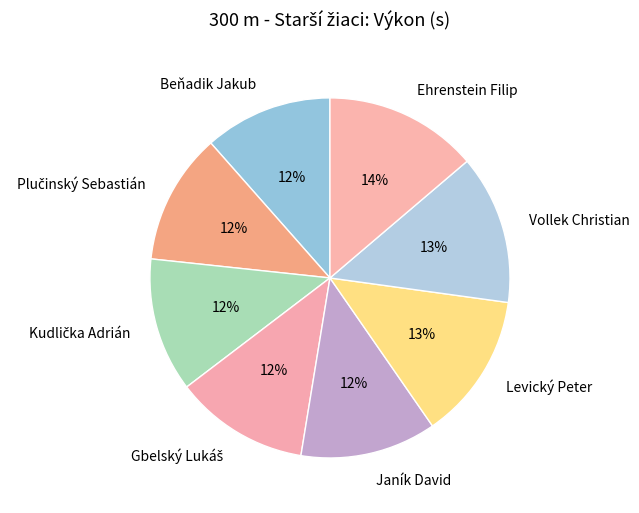

Combined, do Janík David and Vollek Christian account for over 50%?

No